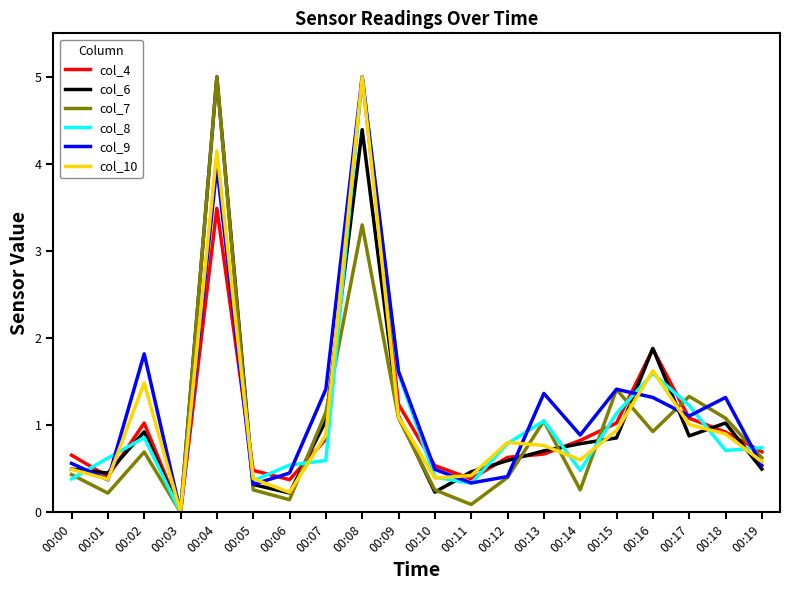

Reading left to right, list all the values displayed in this chart.

col_4: 00:00=0.7	00:01=0.4	00:02=1.0	00:03=0.0	00:04=3.5	00:05=0.5	00:06=0.4	00:07=0.8	00:08=5.0	00:09=1.2	00:10=0.5	00:11=0.4	00:12=0.6	00:13=0.7	00:14=0.8	00:15=1.0	00:16=1.9	00:17=1.1	00:18=0.9	00:19=0.7
col_6: 00:00=0.5	00:01=0.5	00:02=0.9	00:03=0.0	00:04=5.0	00:05=0.3	00:06=0.2	00:07=1.1	00:08=4.4	00:09=1.1	00:10=0.2	00:11=0.5	00:12=0.6	00:13=0.7	00:14=0.8	00:15=0.9	00:16=1.9	00:17=0.9	00:18=1.0	00:19=0.5
col_7: 00:00=0.4	00:01=0.2	00:02=0.7	00:03=0.0	00:04=5.0	00:05=0.3	00:06=0.1	00:07=1.1	00:08=3.3	00:09=1.1	00:10=0.3	00:11=0.1	00:12=0.4	00:13=1.0	00:14=0.3	00:15=1.4	00:16=0.9	00:17=1.3	00:18=1.1	00:19=0.6
col_8: 00:00=0.4	00:01=0.6	00:02=0.9	00:03=0.0	00:04=4.1	00:05=0.4	00:06=0.5	00:07=0.6	00:08=5.0	00:09=1.6	00:10=0.4	00:11=0.3	00:12=0.8	00:13=1.0	00:14=0.5	00:15=1.1	00:16=1.6	00:17=1.2	00:18=0.7	00:19=0.7
col_9: 00:00=0.6	00:01=0.4	00:02=1.8	00:03=0.0	00:04=4.0	00:05=0.3	00:06=0.5	00:07=1.4	00:08=5.0	00:09=1.6	00:10=0.5	00:11=0.3	00:12=0.4	00:13=1.4	00:14=0.9	00:15=1.4	00:16=1.3	00:17=1.1	00:18=1.3	00:19=0.5
col_10: 00:00=0.5	00:01=0.4	00:02=1.5	00:03=0.0	00:04=4.1	00:05=0.4	00:06=0.2	00:07=0.9	00:08=5.0	00:09=1.1	00:10=0.4	00:11=0.4	00:12=0.8	00:13=0.8	00:14=0.6	00:15=0.9	00:16=1.6	00:17=1.0	00:18=0.9	00:19=0.6